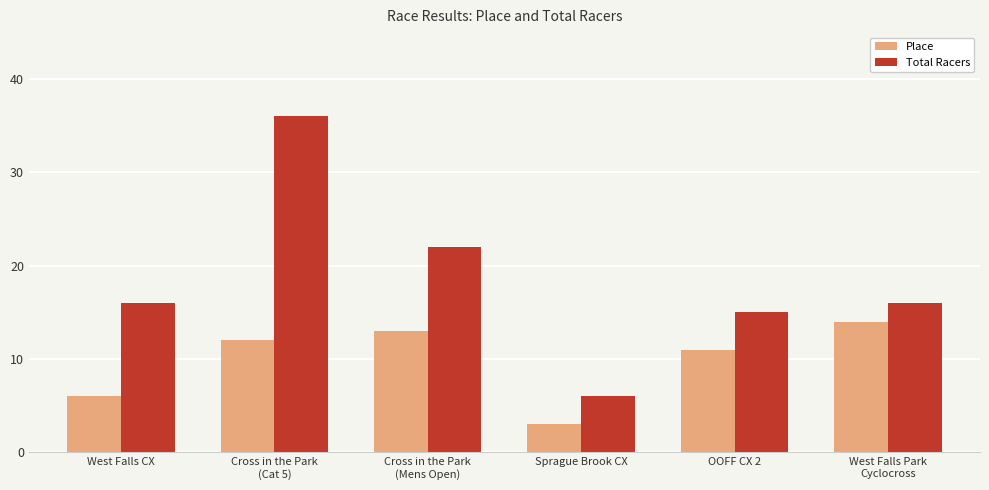

At which category does the chart reach its minimum across all series?

Sprague Brook CX